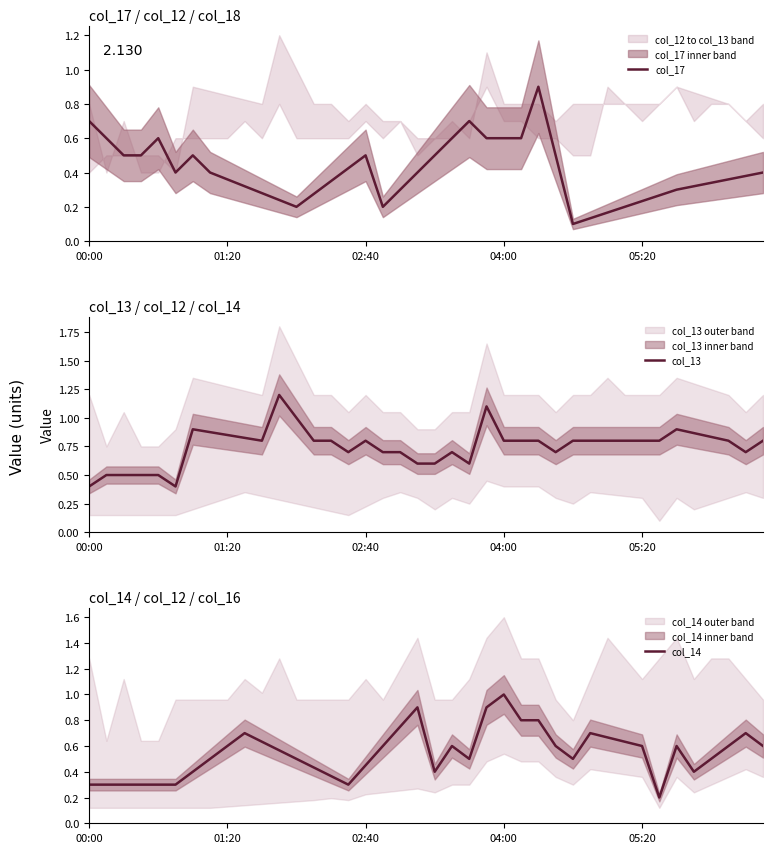

What is the maximum value for col_13?

1.2